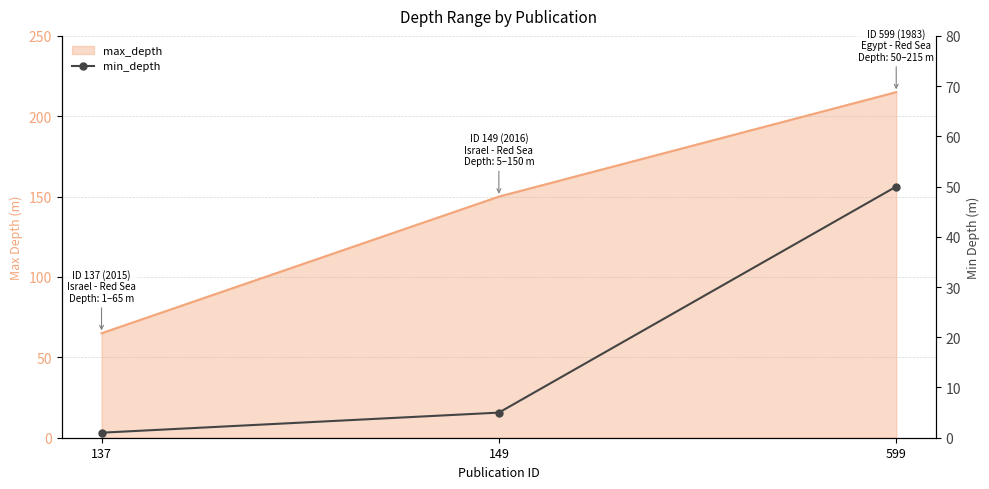

Reading left to right, what are all the values shown in this chart?

137=1	149=5	599=50